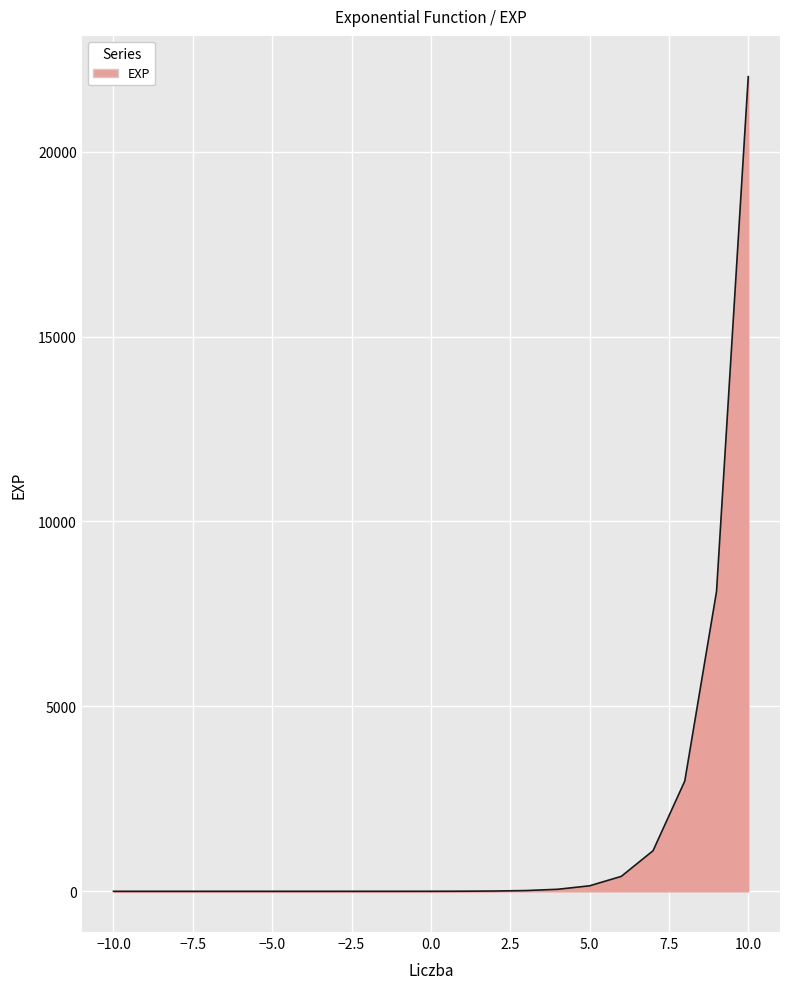

Does the chart have visible grid lines?

Yes